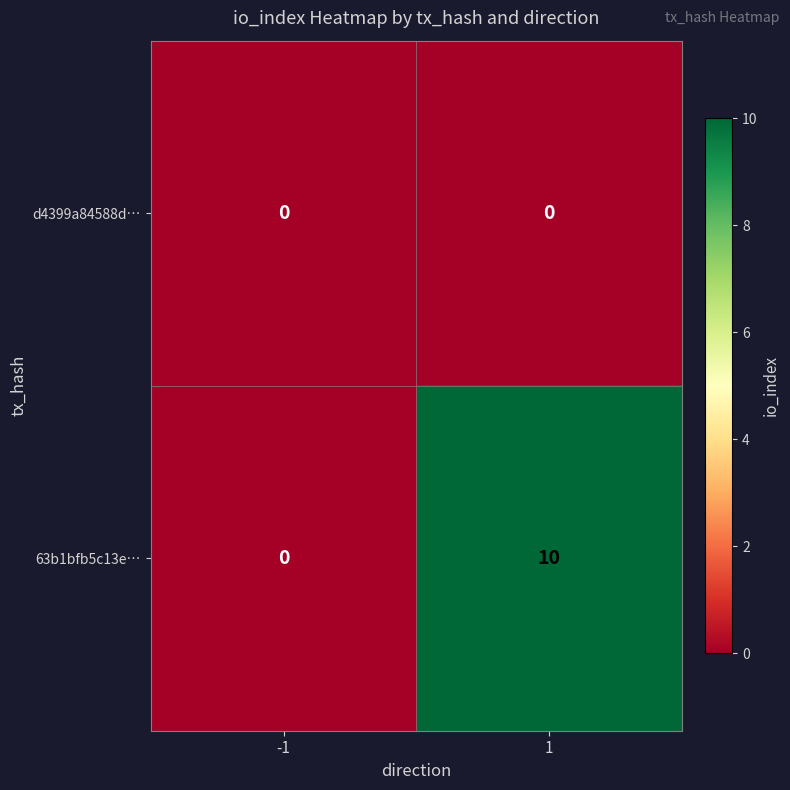

Reading left to right, list all the values displayed in this chart.

d4399a84588d…: -1=0	1=0
63b1bfb5c13e…: -1=0	1=10